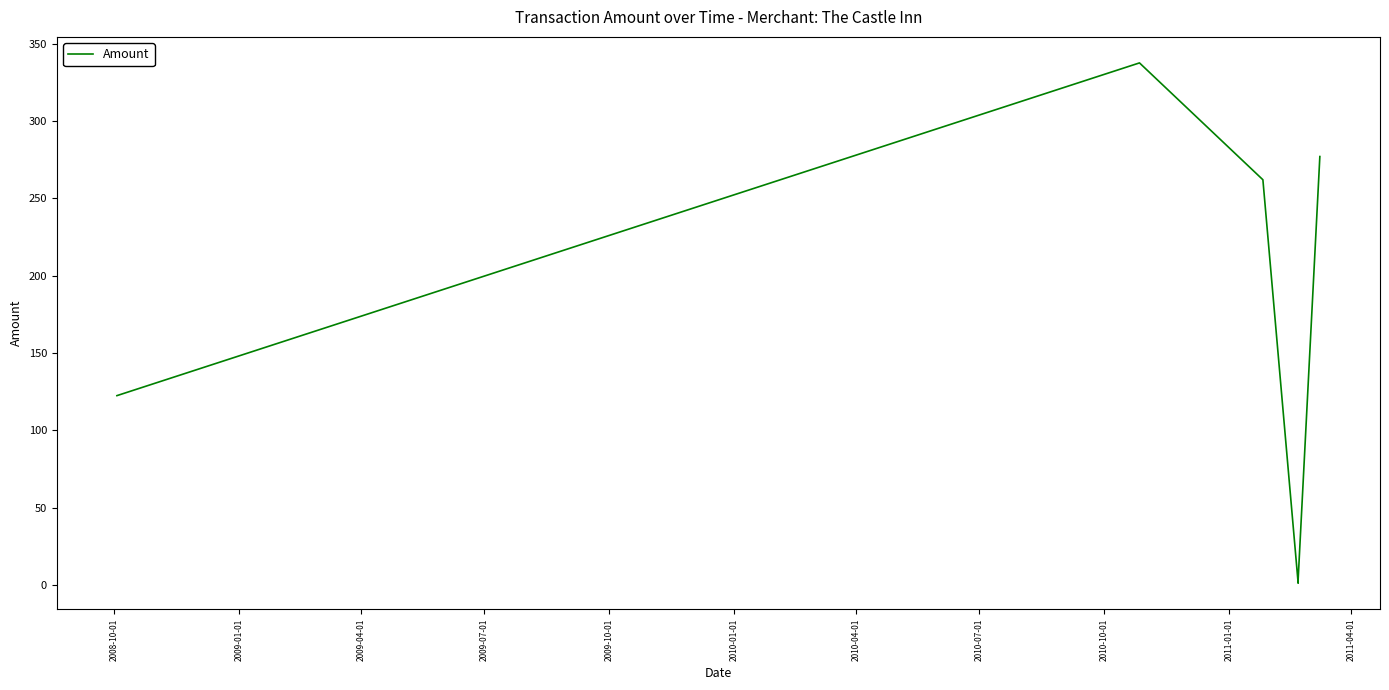

At which label is the value closest to 169?

2008-10-01